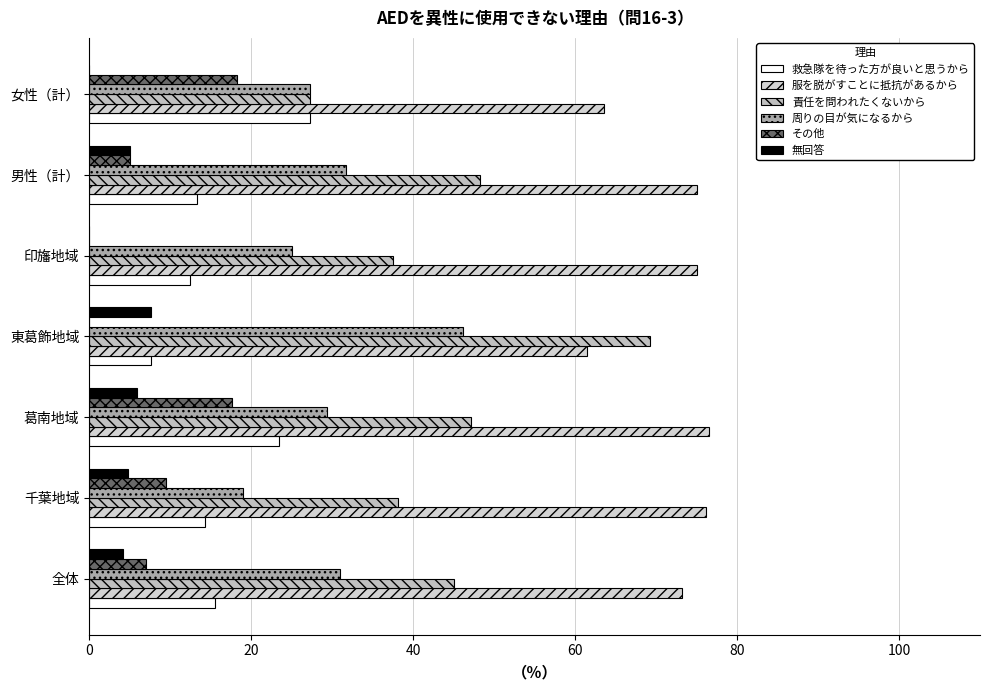

At which category is the sum across all series the highest?

葛南地域